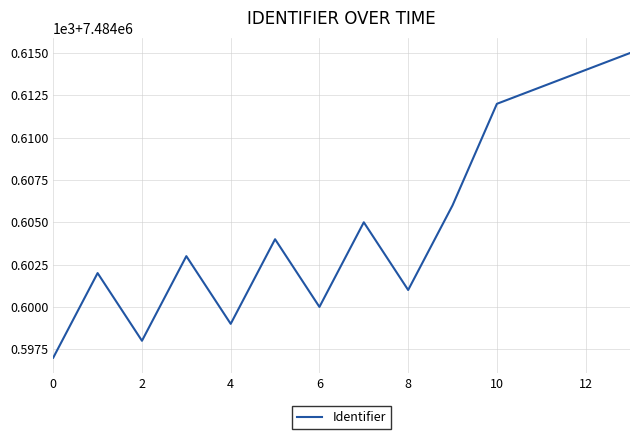

True or false: the data has more than 0 interior local peaks.

True